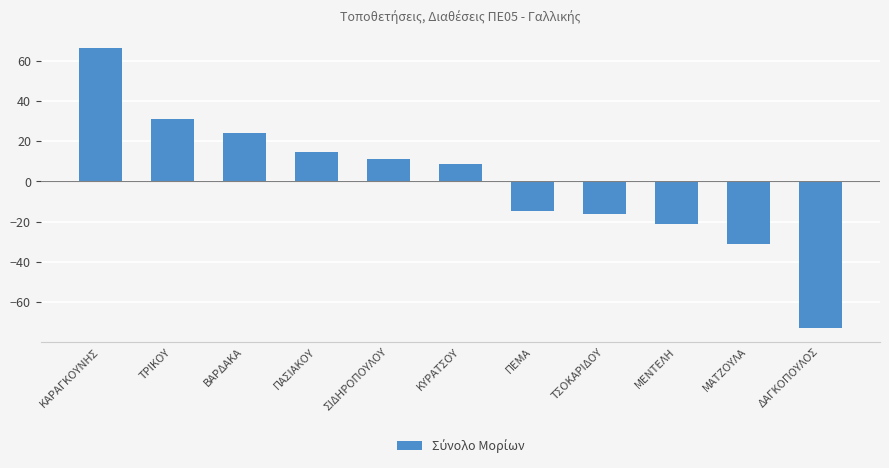

Read the value at ΔΑΓΚΟΠΟΥΛΟΣ.

-72.8